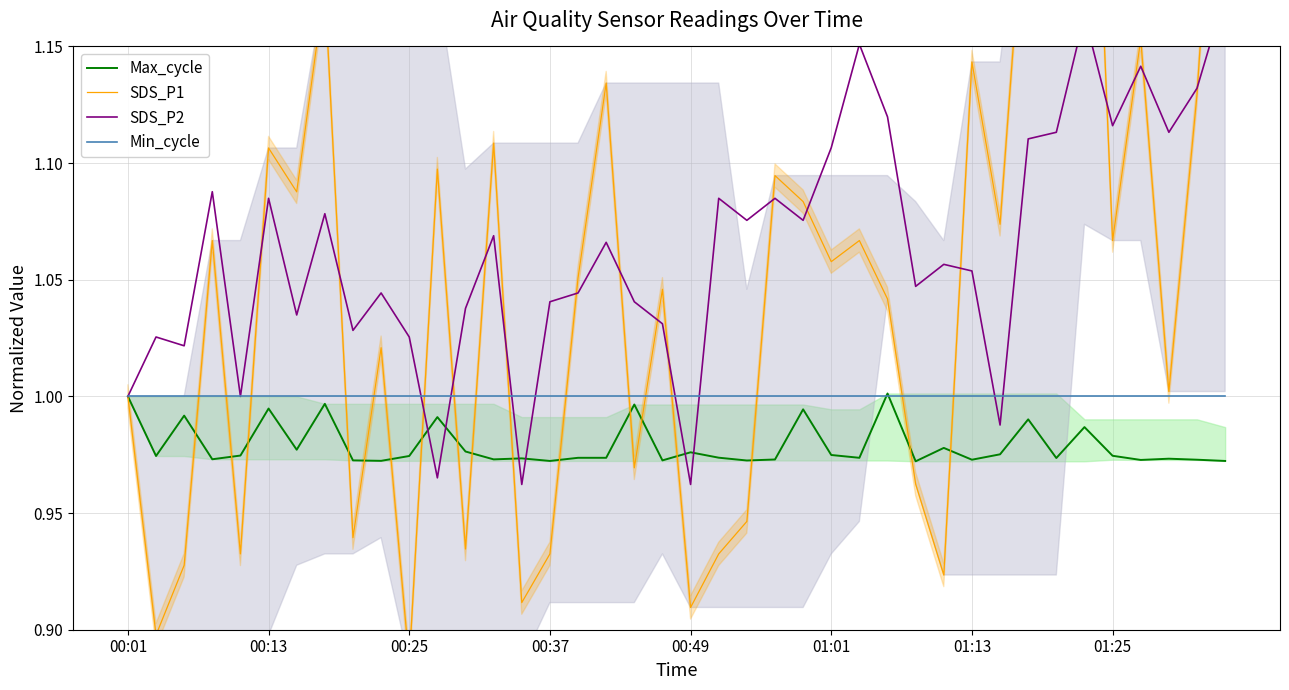

What are all the series names shown in the legend?

Max_cycle, SDS_P1, SDS_P2, Min_cycle